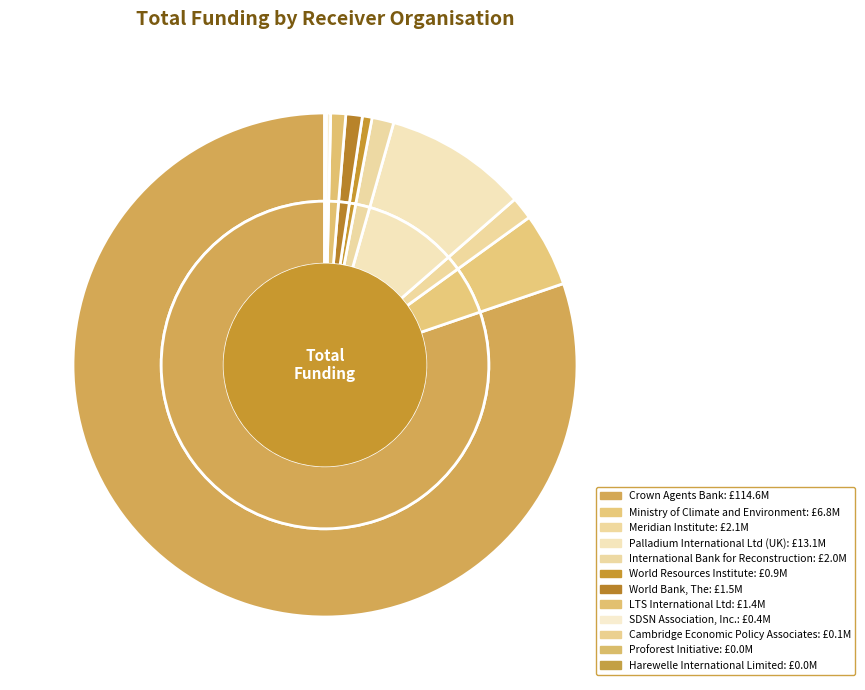

Does Crown Agents Bank represent more than half of the total?

Yes